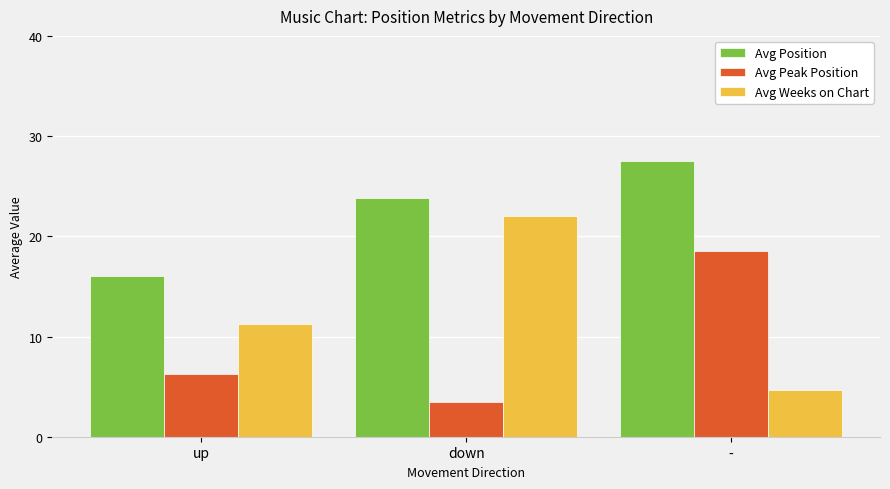

The Avg Weeks on Chart series shows 4.7 at -. True or false?

True